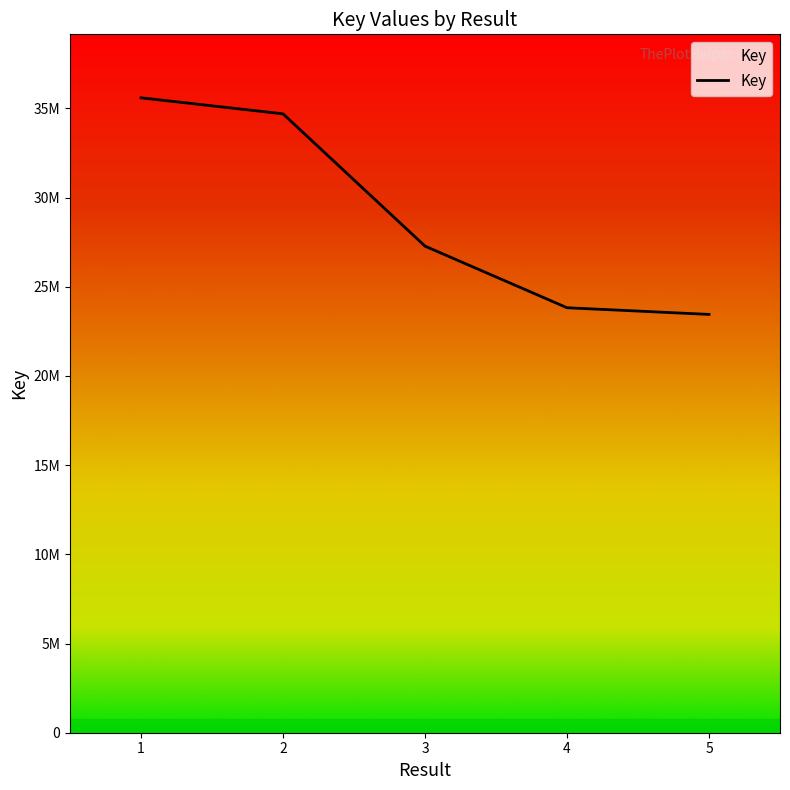

Is this an area chart (filled region under the line)?

Yes